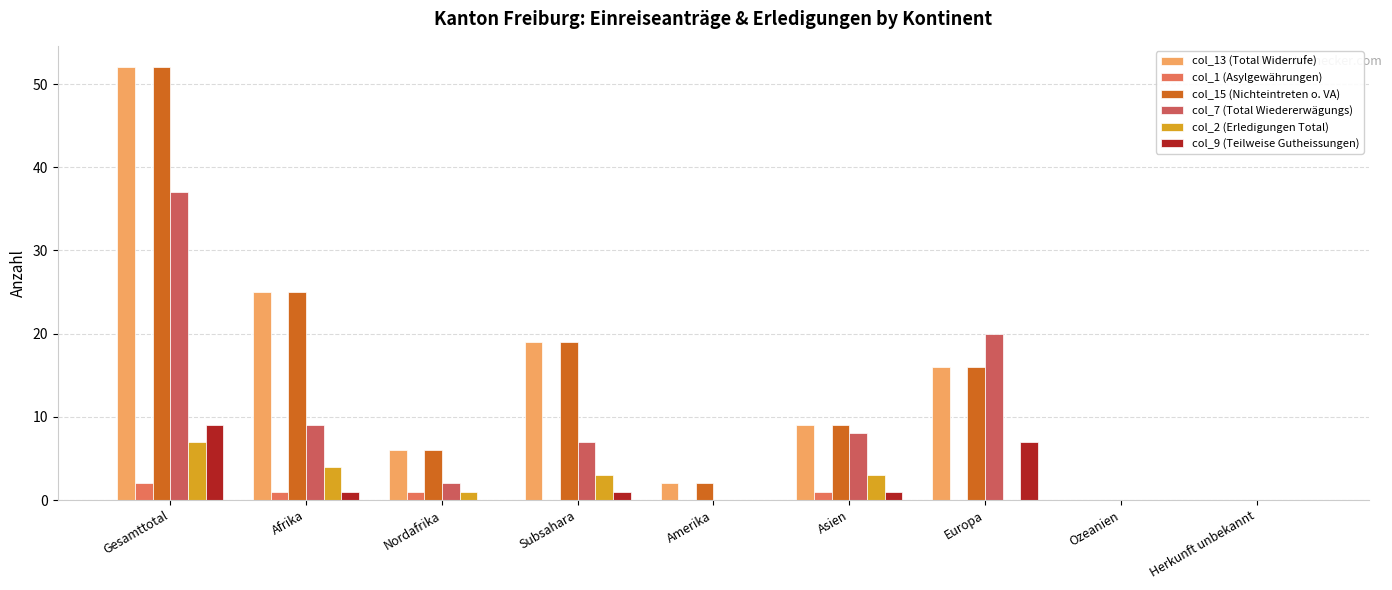

Is the value of col_15 (Nichteintreten o. VA) at Europa greater than the value of col_7 (Total Wiedererwägungs) at Nordafrika?

Yes